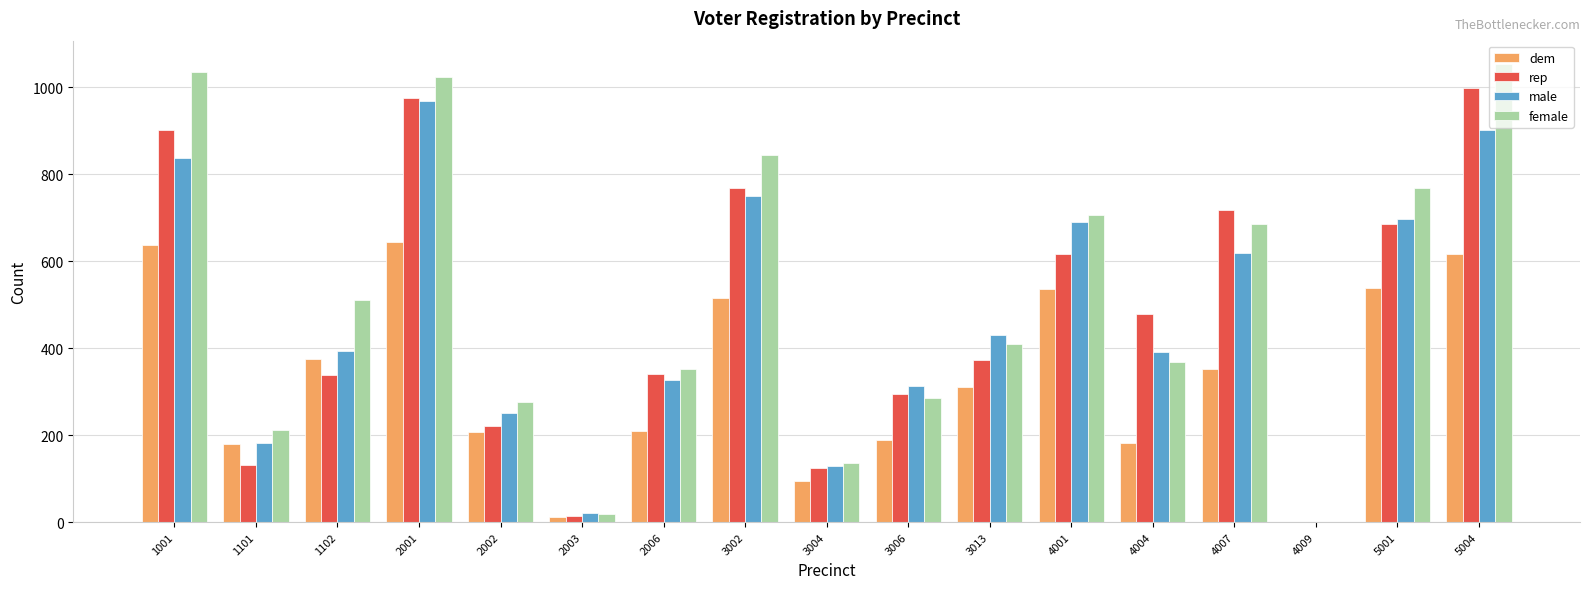

The dem series shows 310 at 3013. True or false?

True